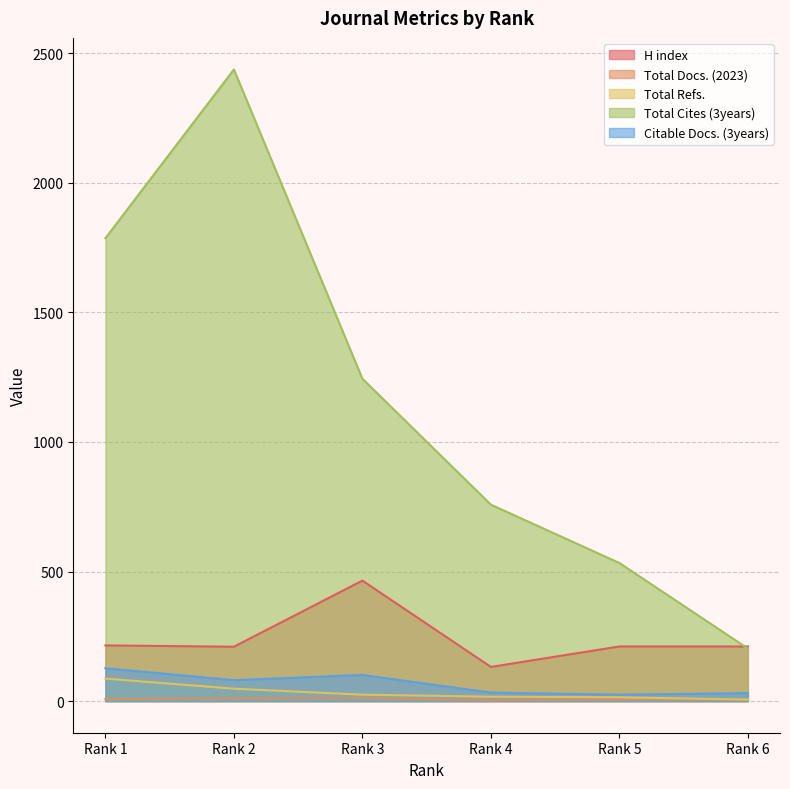

What is the spread (max minus min) of values at Rank 2?

2426